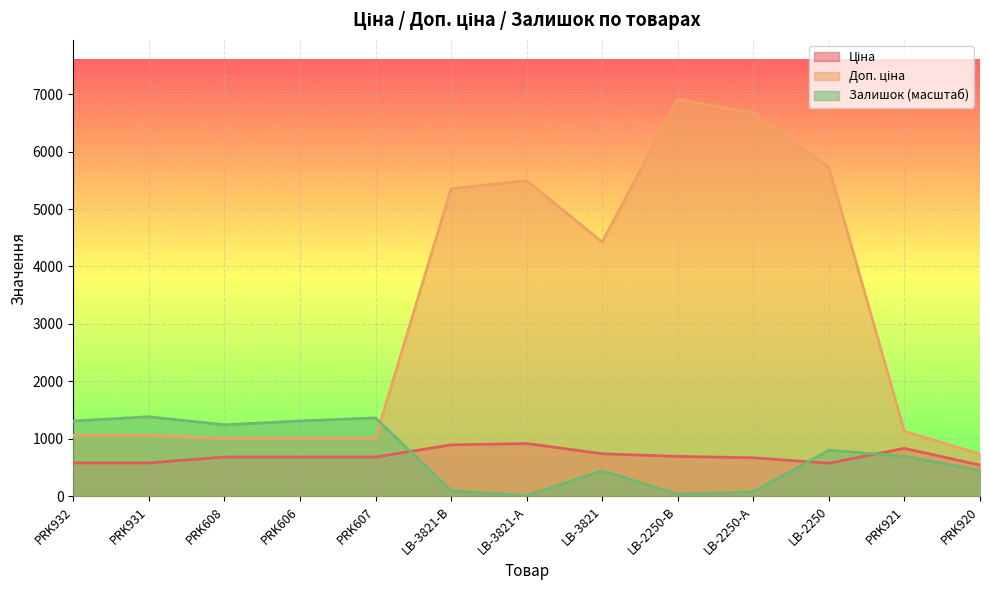

What is the value of the Ціна point at the 11th from the left?

572.7